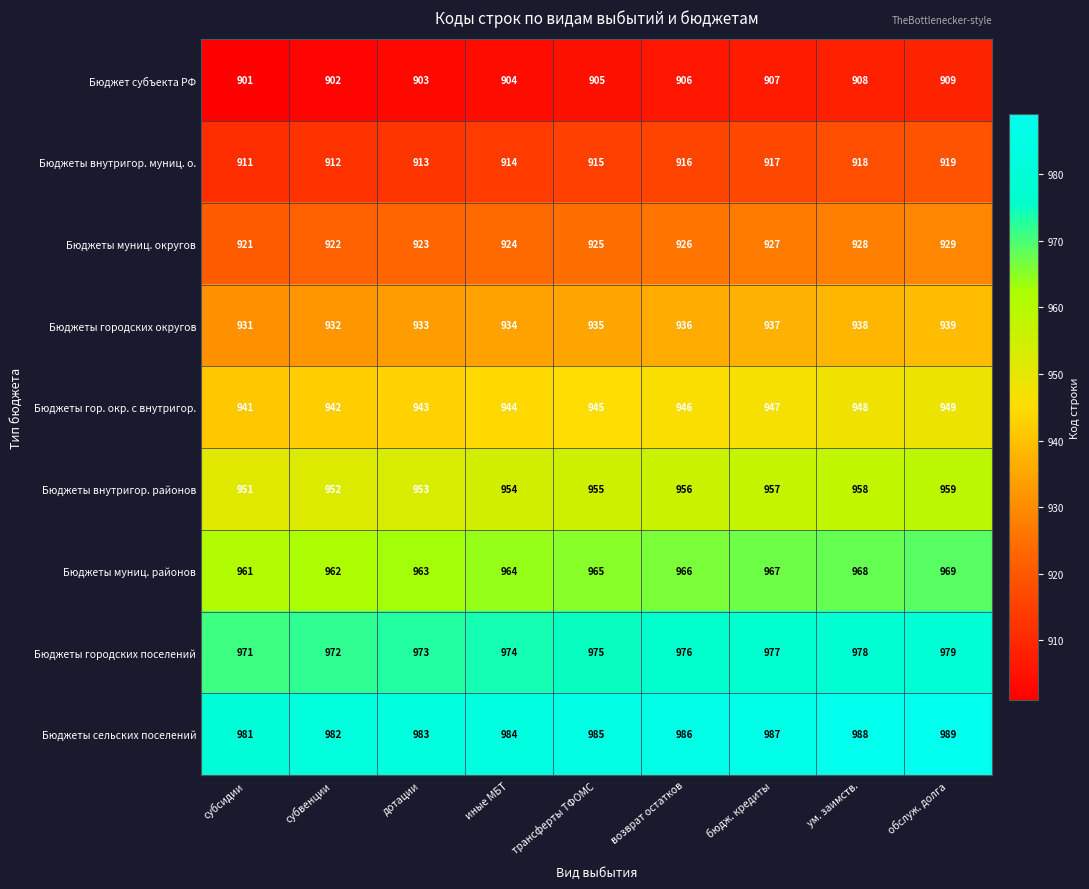

What is the spread (max minus min) of values at обслуж. долга?

80